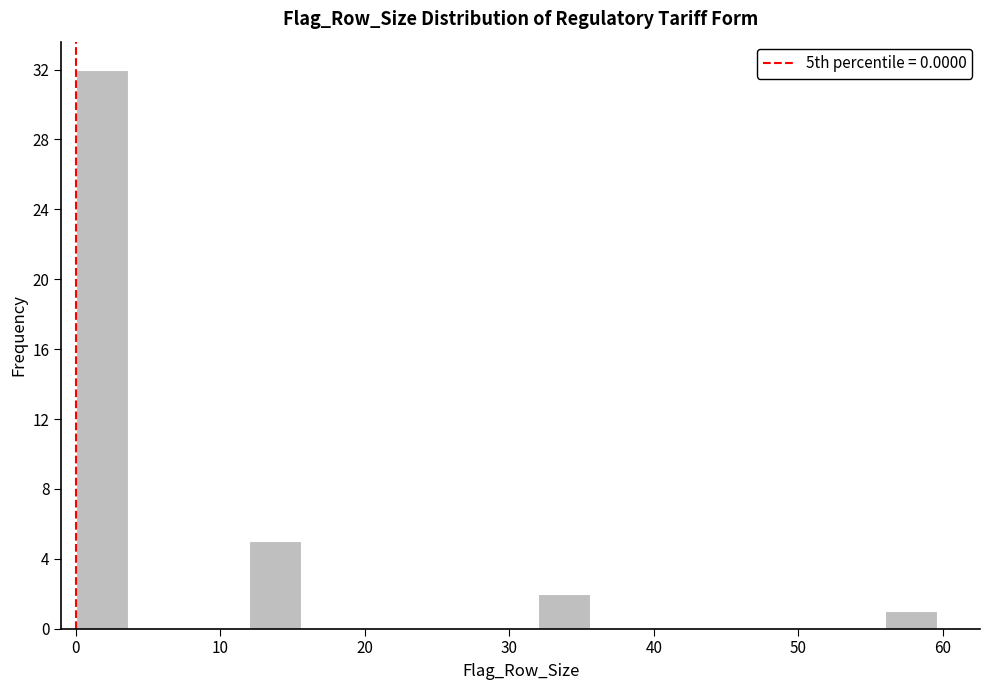

How tall is the bar that spans 32 to 36 on the x-axis? The values are not printed on the chart, so give them approximately, as read against the axis.

2